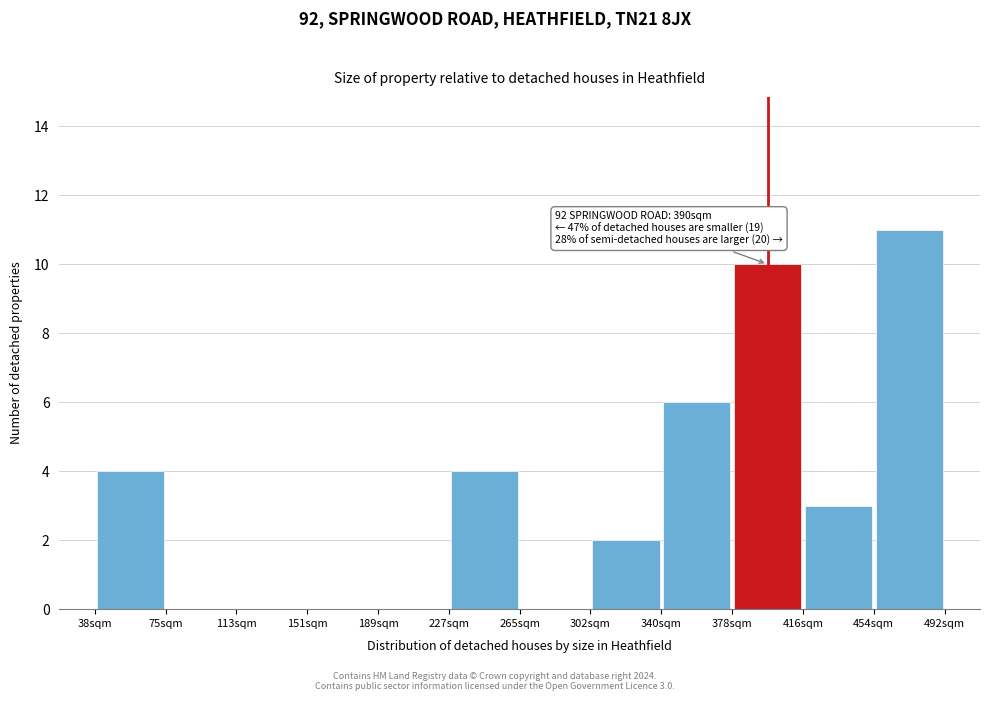

Which range on the x-axis has the tallest bar?

455 to 490